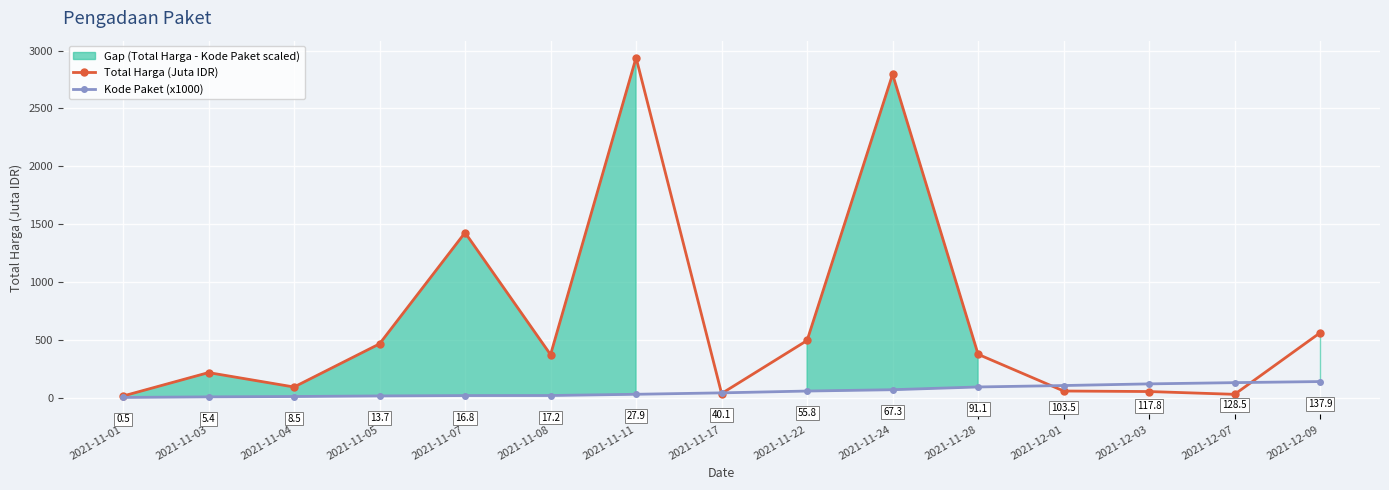

Is it true that Total Harga (Juta IDR) equals 4.0 at 2021-11-01?

False